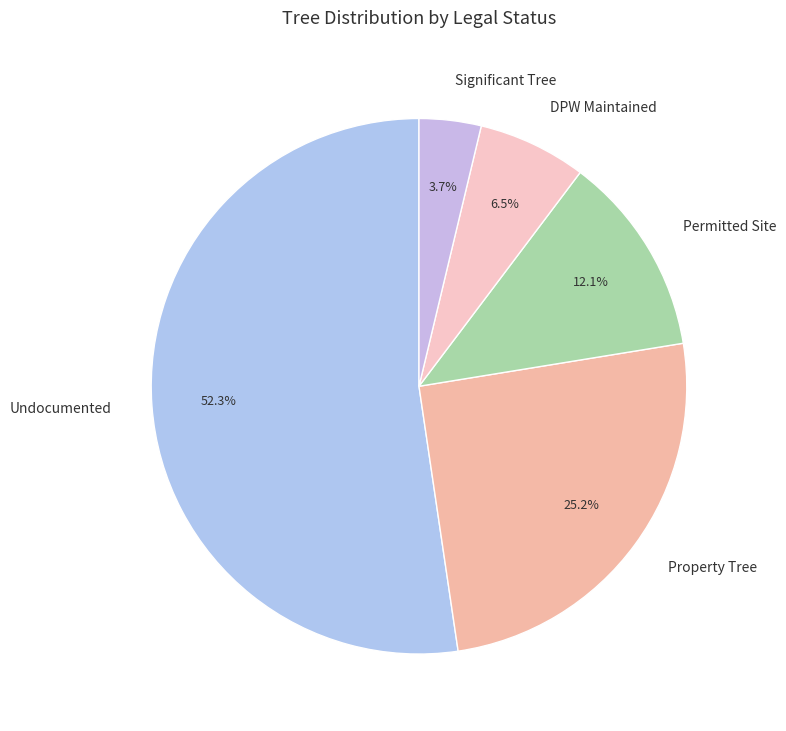

Is the sum of DPW Maintained and Property Tree greater than half?

No